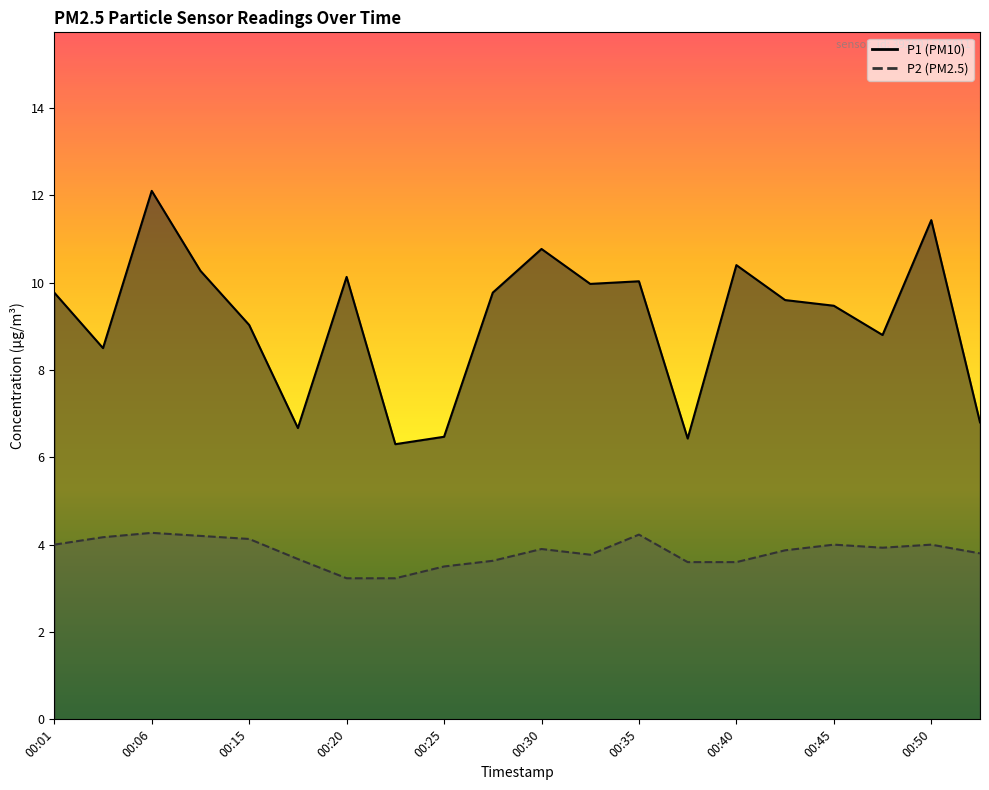

What is the difference between the maximum and minimum values in the P2 series?

1.0